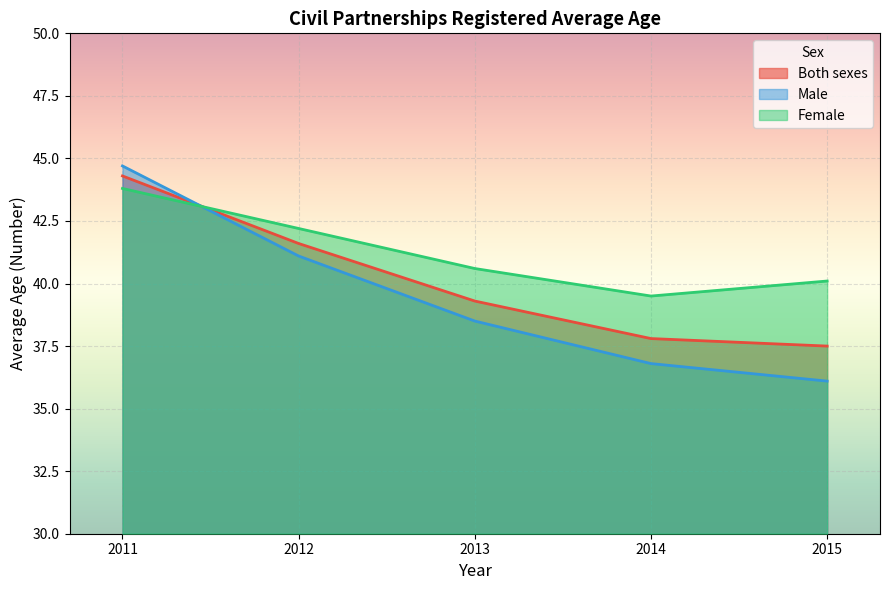

True or false: Female and Both sexes cross at least once.

True